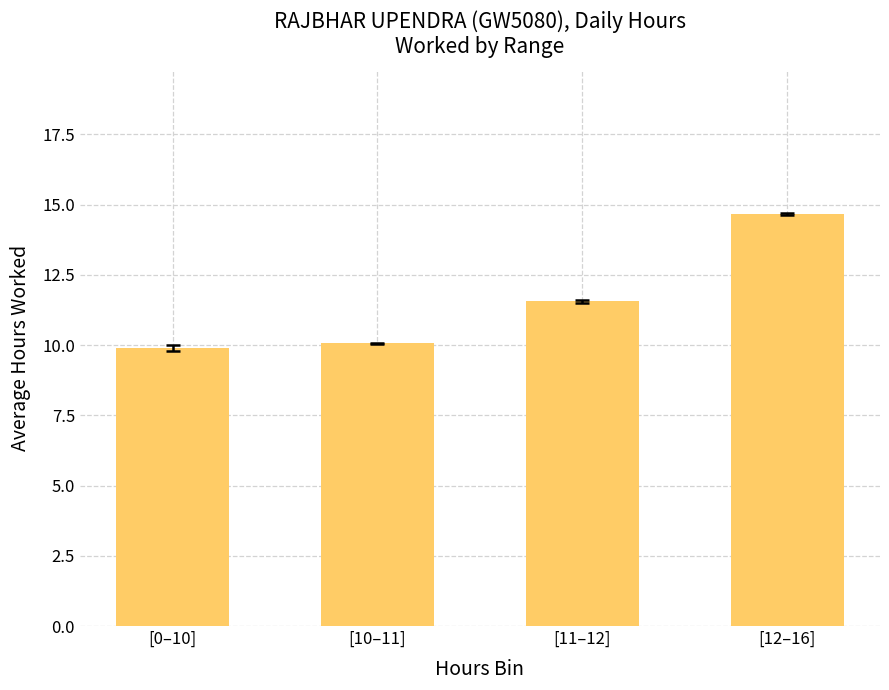

Reading left to right, extract all data points from this chart.

[0–10]=9.9	[10–11]=10.1	[11–12]=11.6	[12–16]=14.7